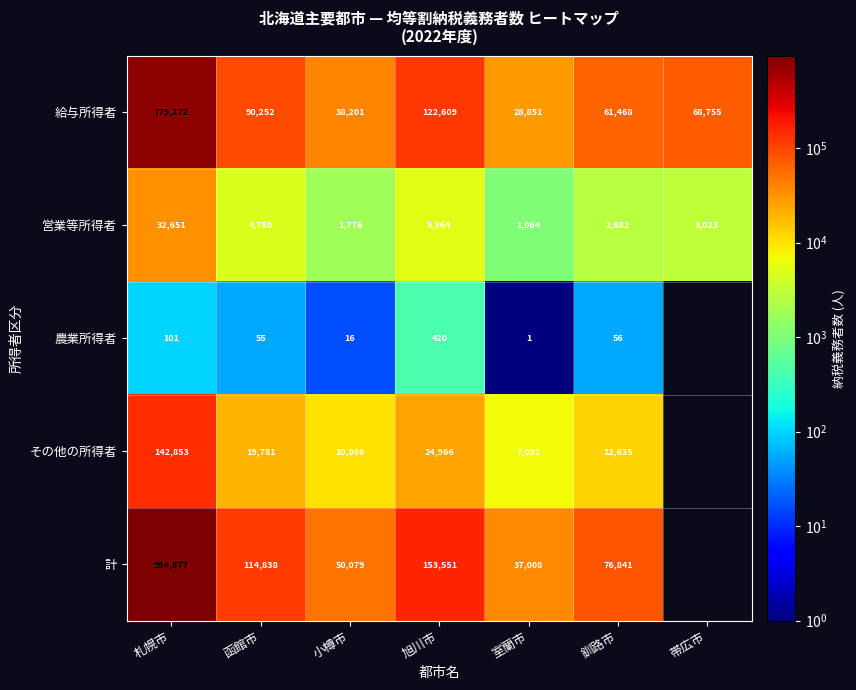

What is the difference between the highest and lowest values at 釧路市?

76785